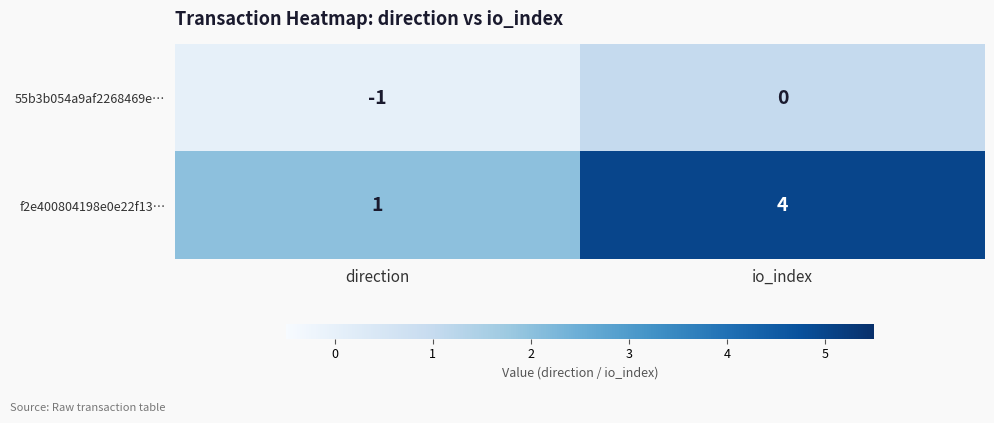

True or false: 55b3b054a9af2268469e… has a value of 0 at io_index.

True